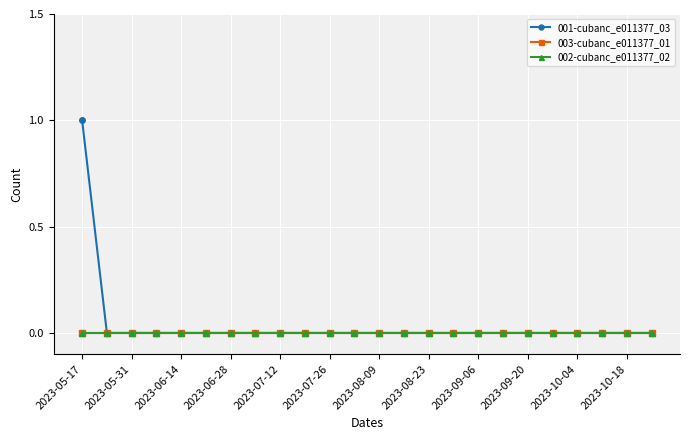

Which series has the largest total across all categories?

001-cubanc_e011377_03